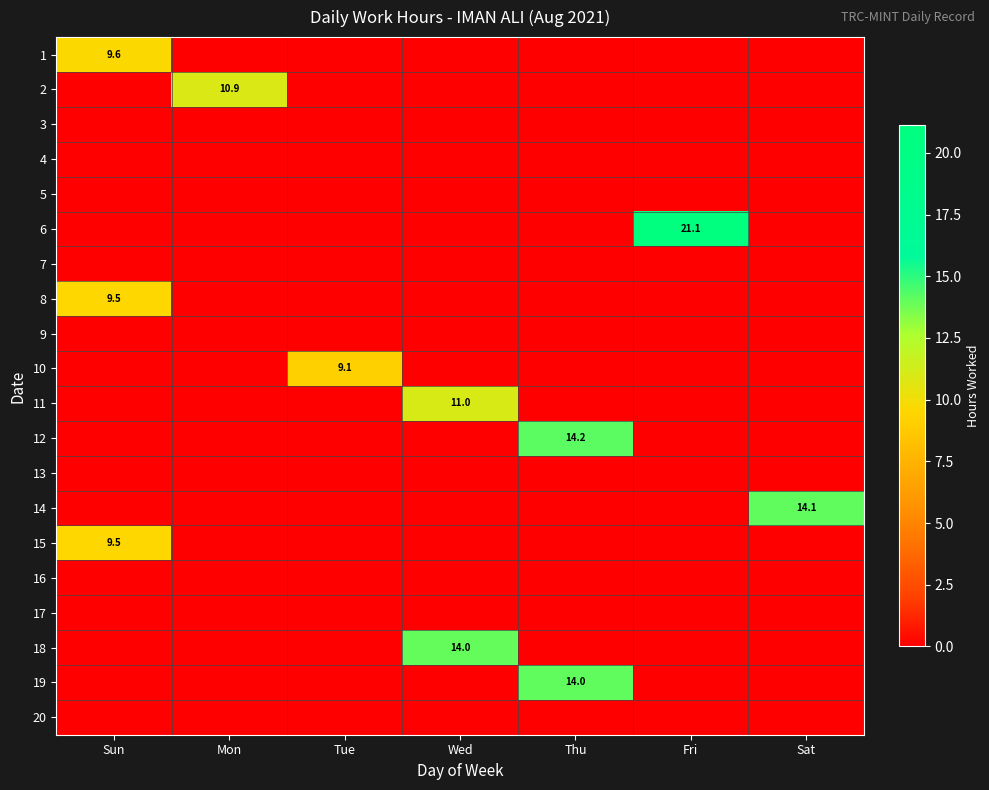

Is it true that 16 equals 0.0 at Sat?

True